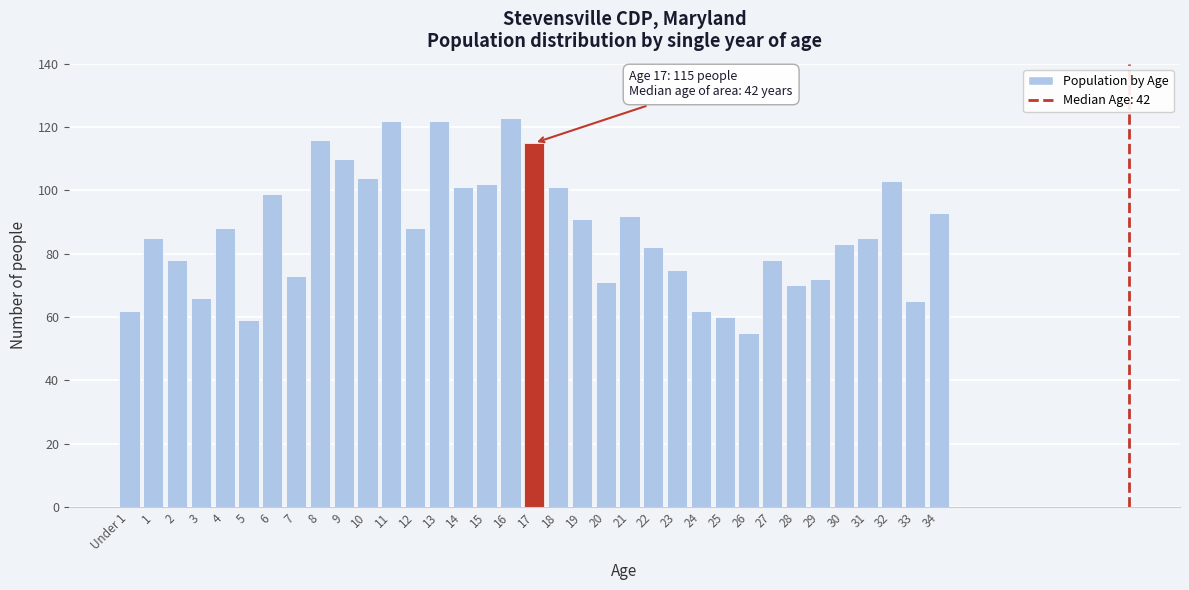

What value does the data have at 5, to the nearest 10?

60